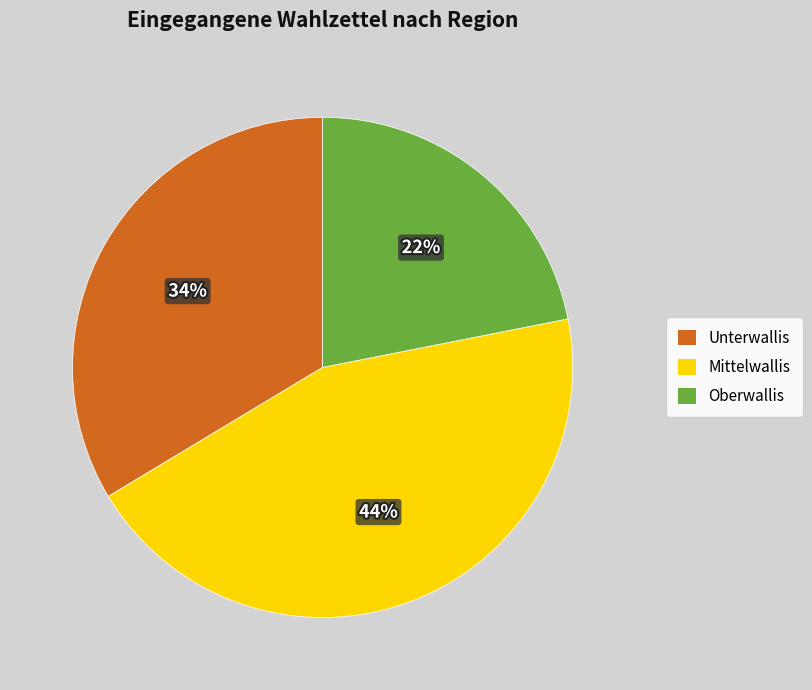

To the nearest percent, what is the average slice percentage?

33%